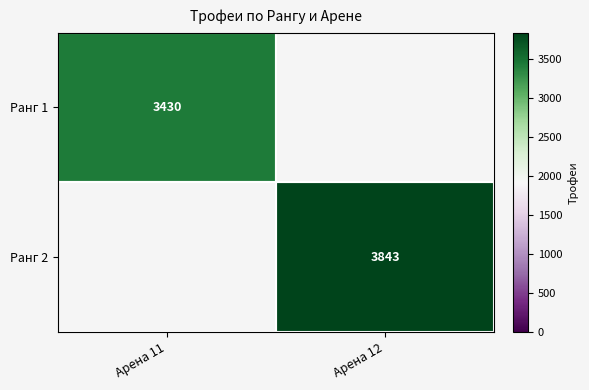

What is the total value across all series at Арена 11?

3430